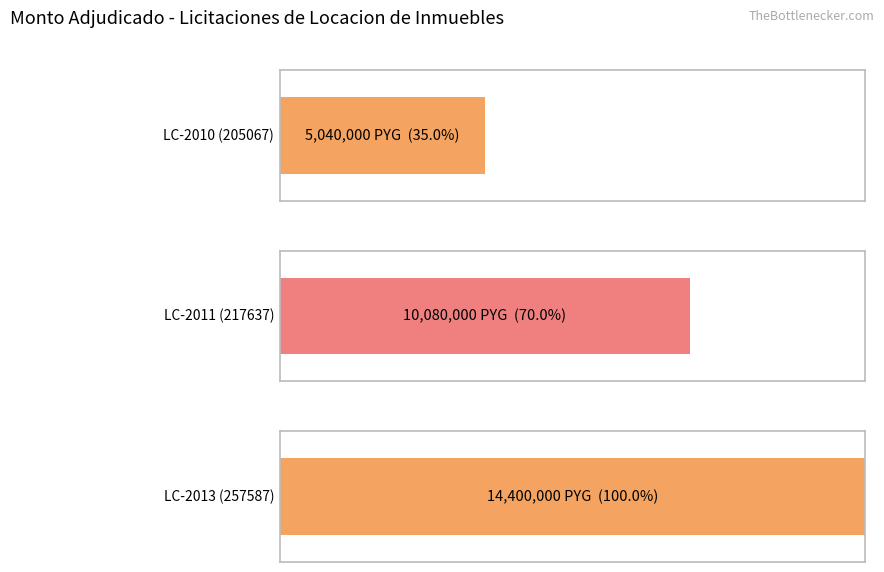

The chart shows a value of 3258201 at 205067-vera-bogado-elva-almira-10. True or false?

False